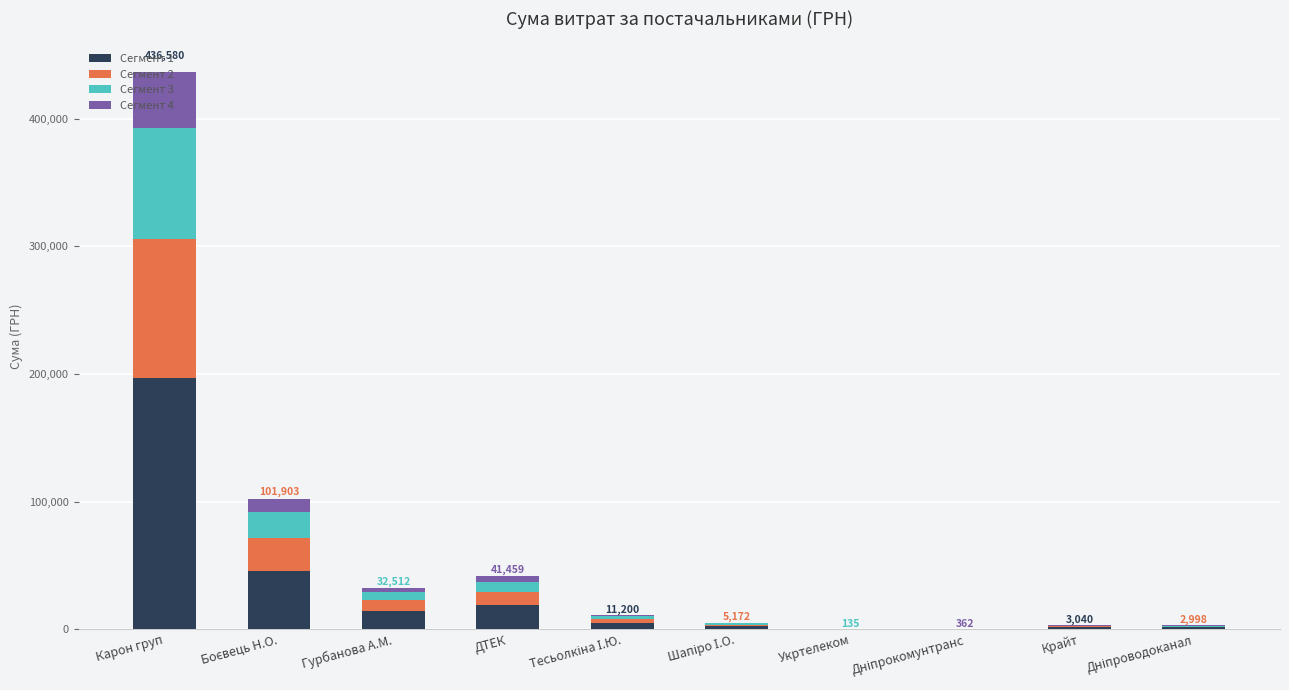

What is the sum of all Сегмент 1 values?

285912.2